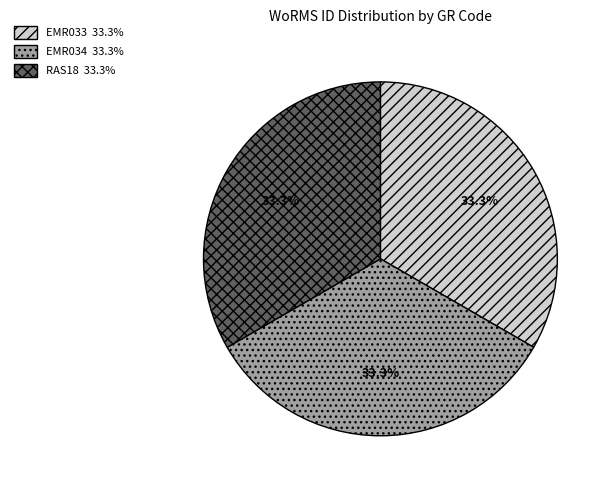

Combined, what portion of the pie is EMR034 and EMR033?

66.7%